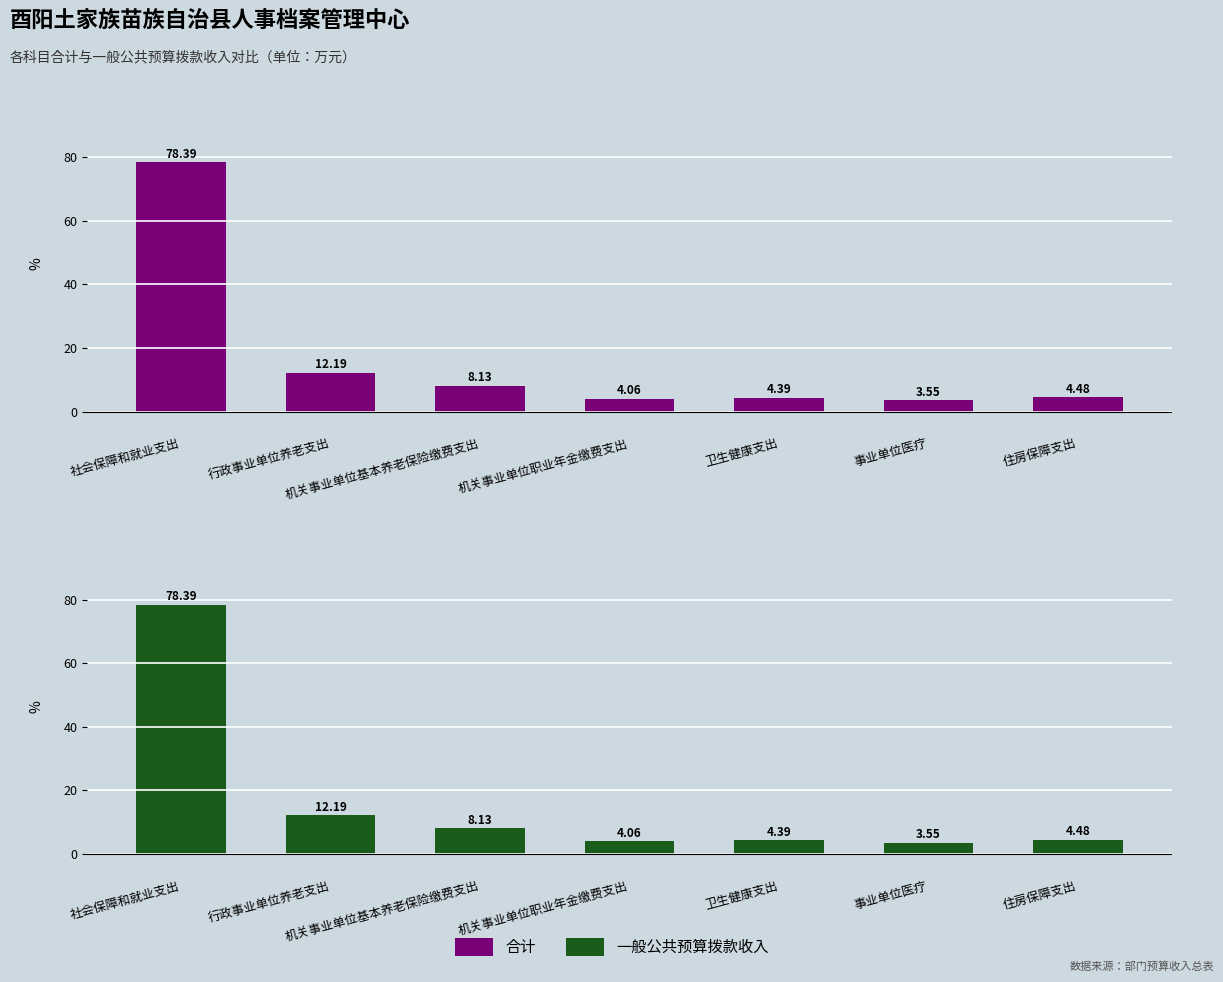

Rank the series at 行政事业单位养老支出 from highest to lowest value.

合计, 一般公共预算拨款收入